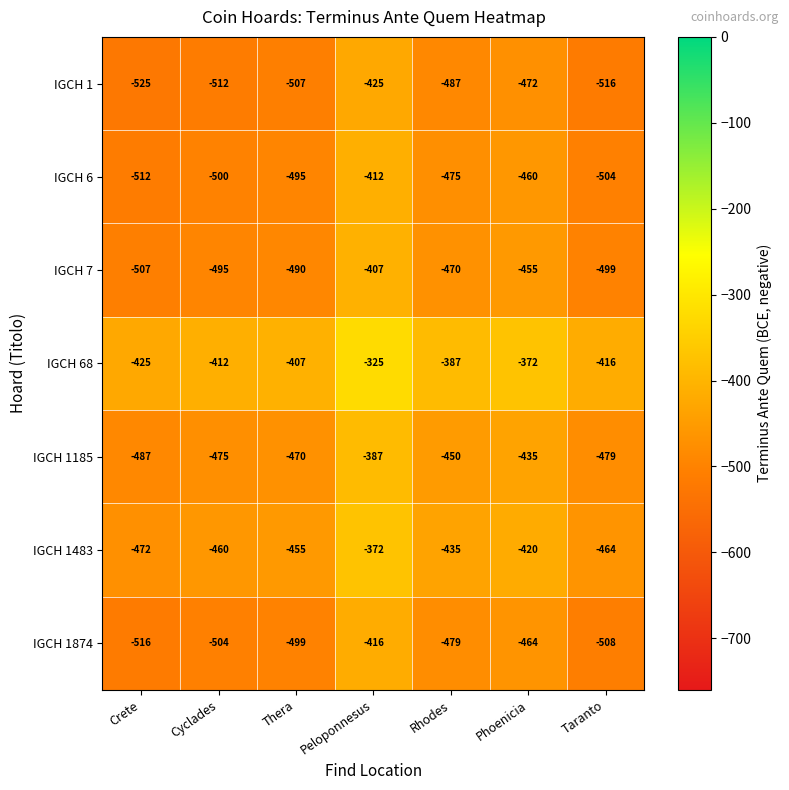

What is the difference between the highest and lowest values at Rhodes?

100